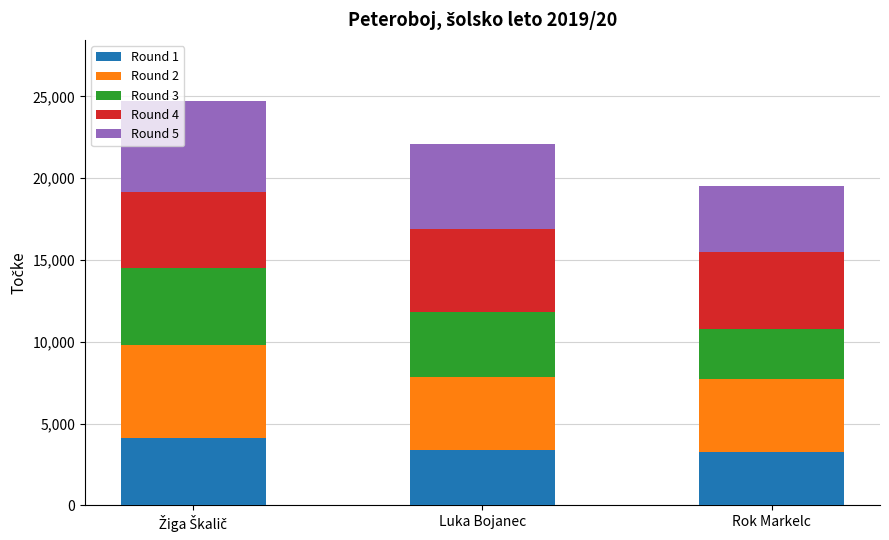

What is the total value across all series at Luka Bojanec?

22083